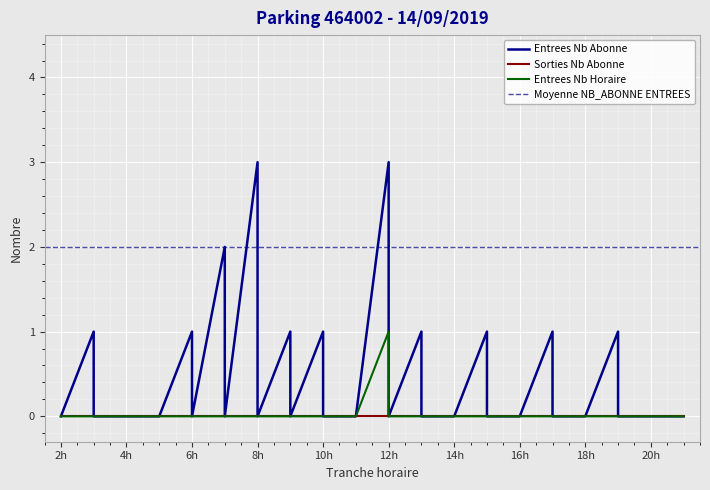

How many data points in ENTREES_NB_HORAIRE are above 0?

1